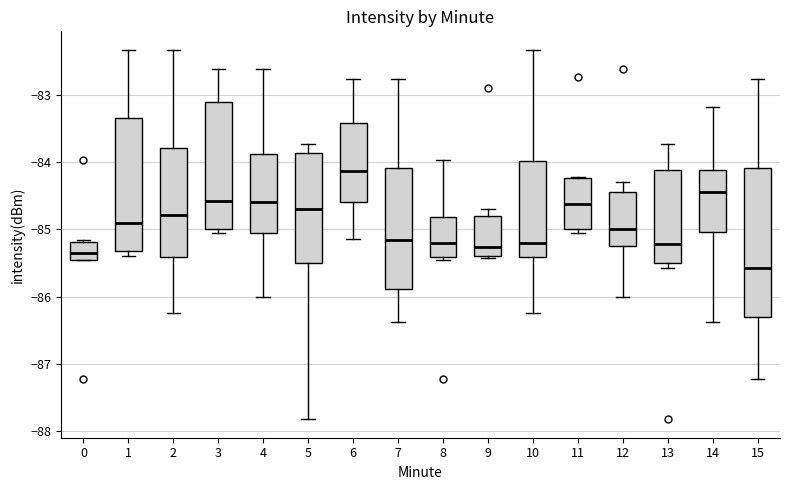

Which box's median line is the lowest?

15